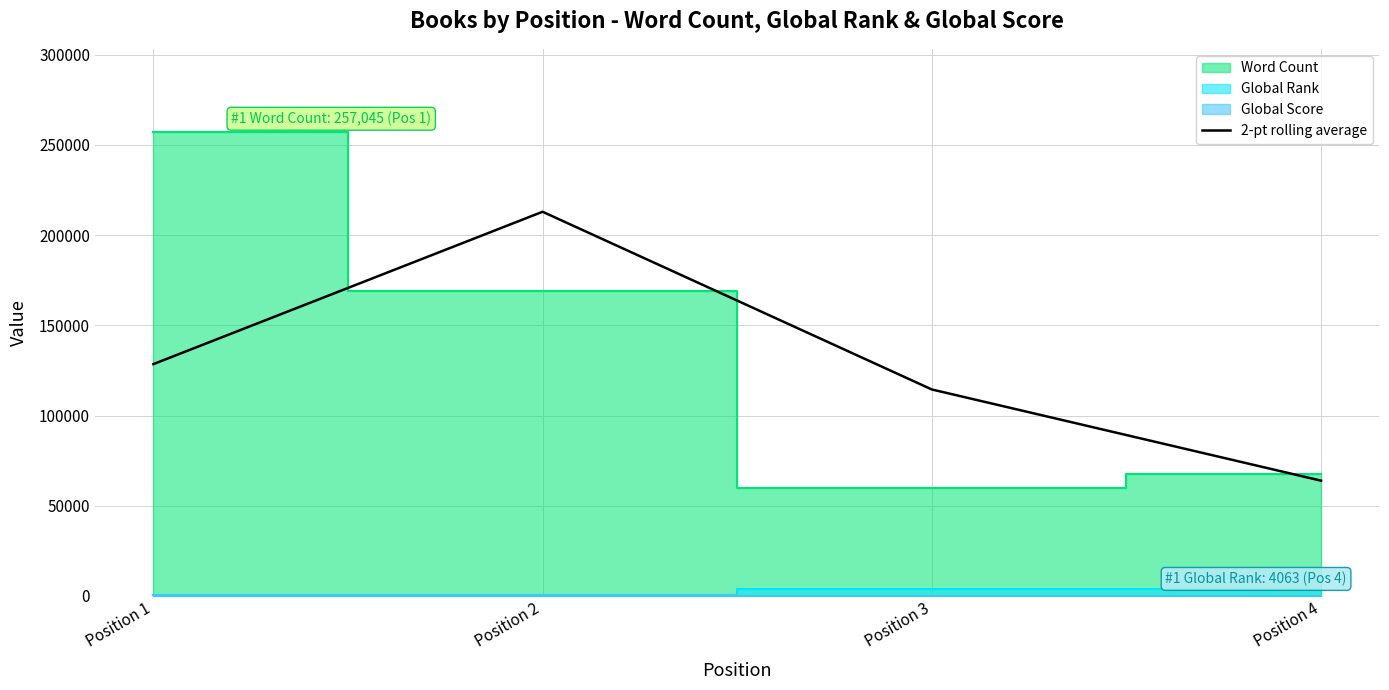

What is the difference between the maximum and minimum values?

149084.0